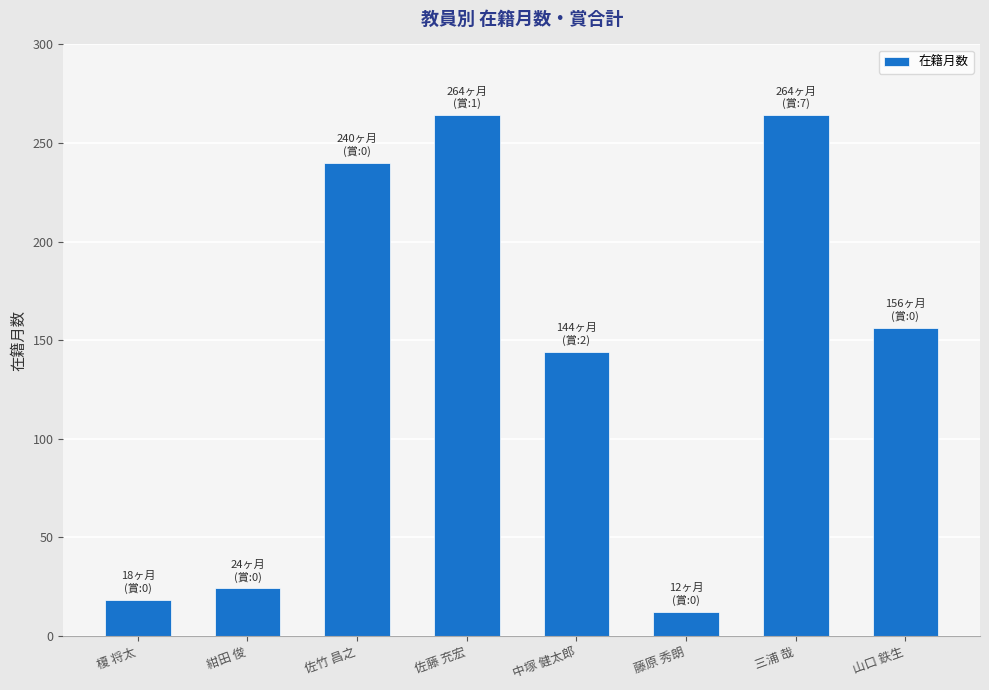

Is it true that the value at 佐藤 充宏 is 264?

True